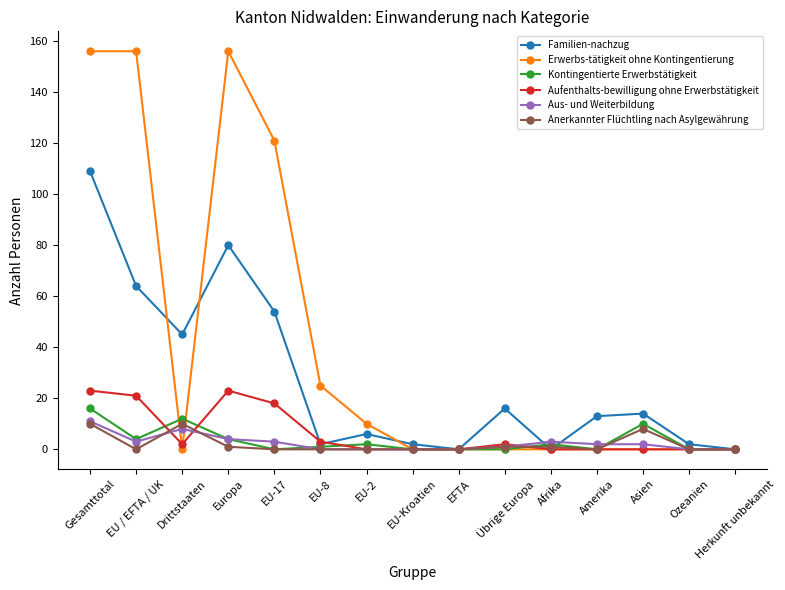

Is this an area chart (filled region under the line)?

No